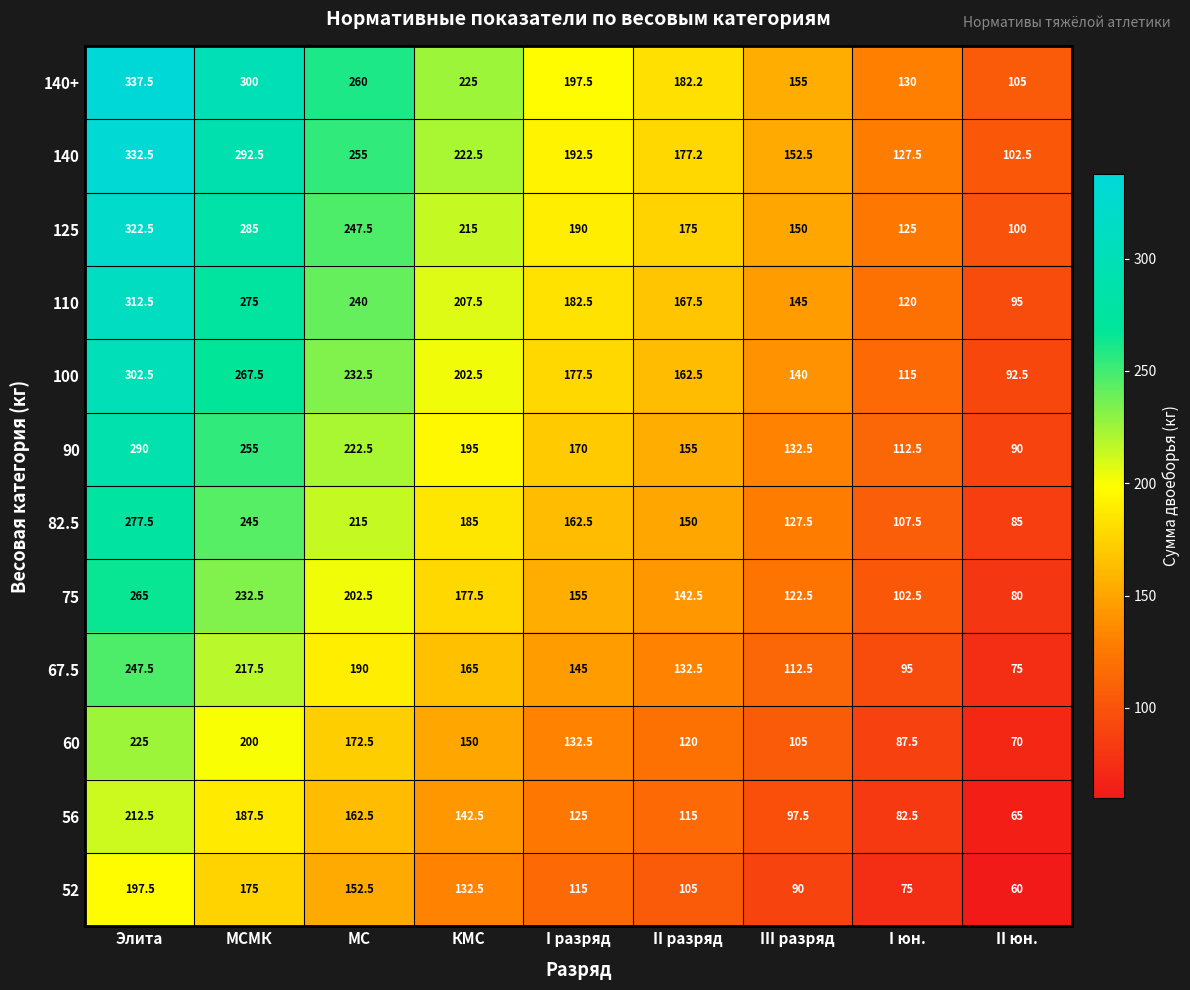

Where does the 52 series first go above 115?

Элита